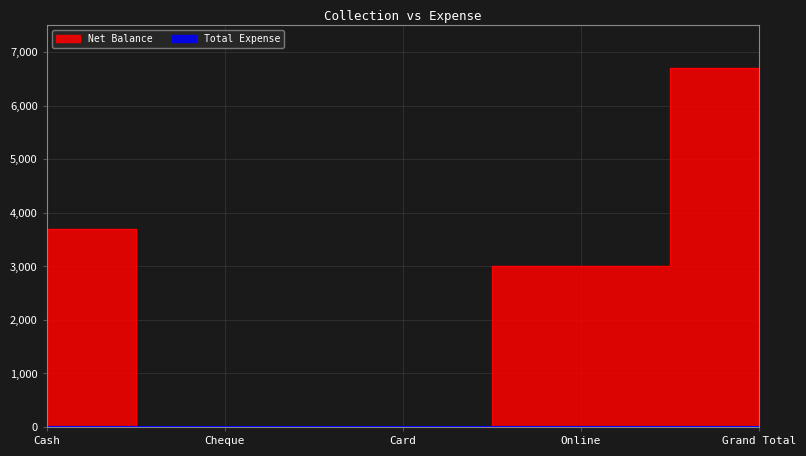

Reading left to right, transcribe all the data shown in this chart.

Cash=3700	Cheque=0	Card=0	Online=3000	Grand Total=6700